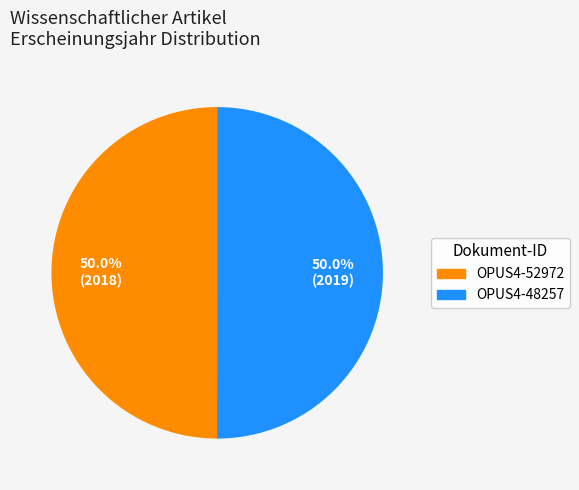

To the nearest percent, what portion does OPUS4-52972 represent?

50%